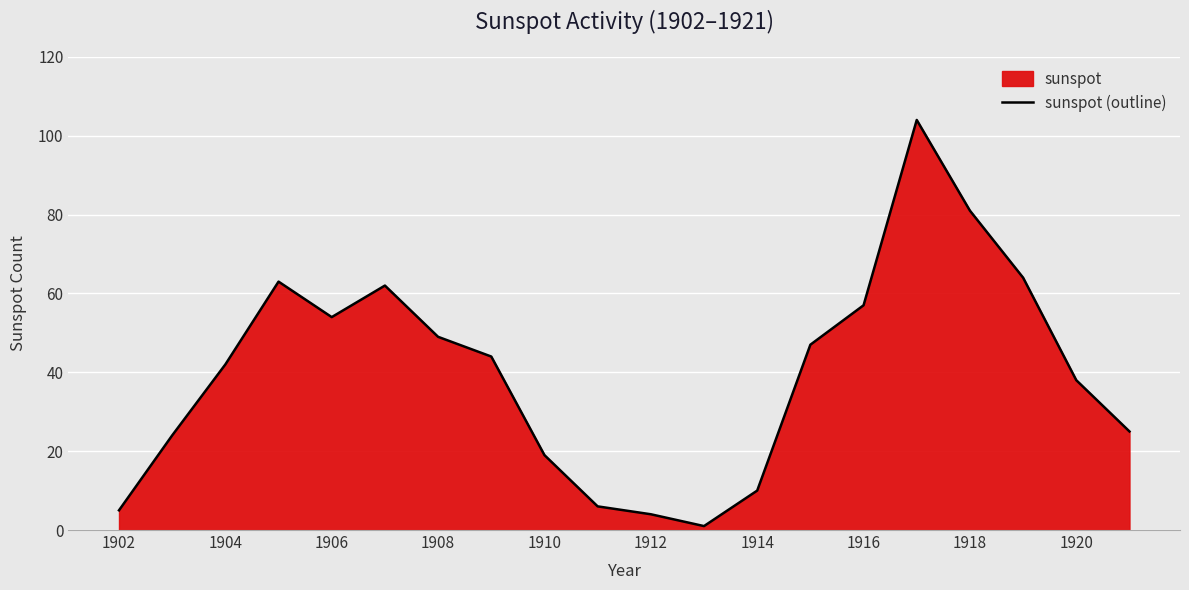

How many categories are shown in the chart?

20